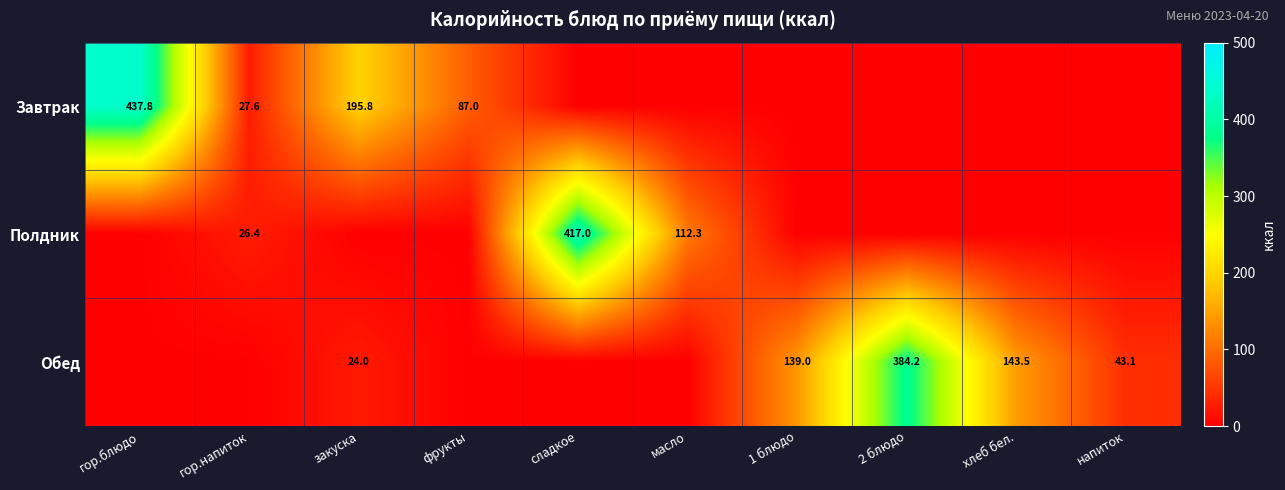

The value of Обед at хлеб бел. is 232.5. True or false?

False